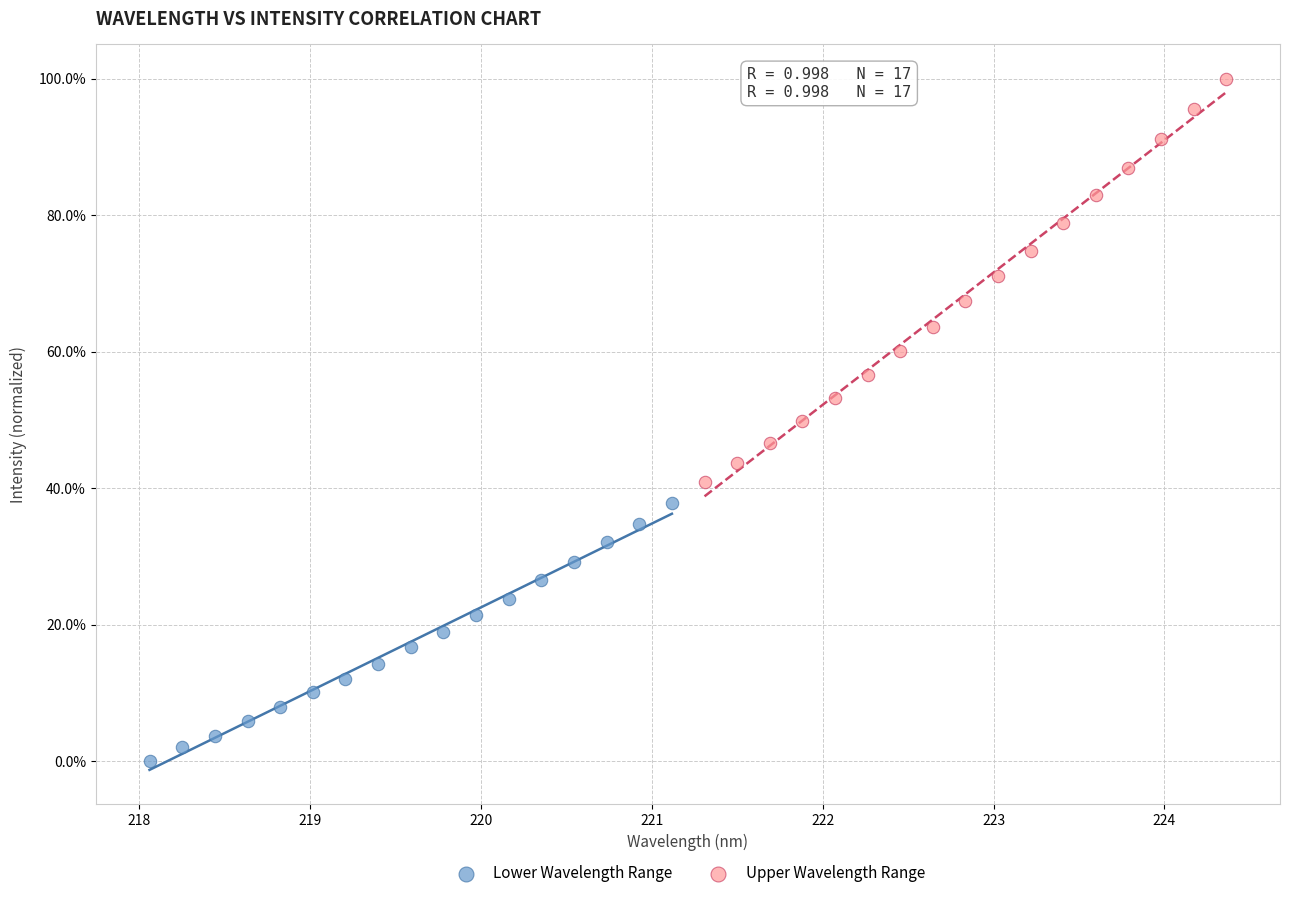

Which series reaches the maximum Y coordinate?

Upper Wavelength Range